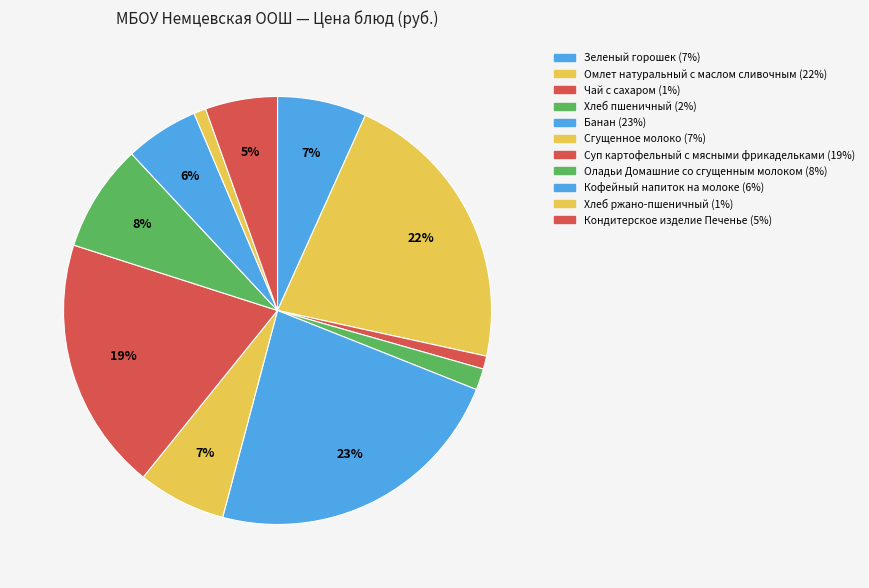

How many segments does this pie chart have?

11